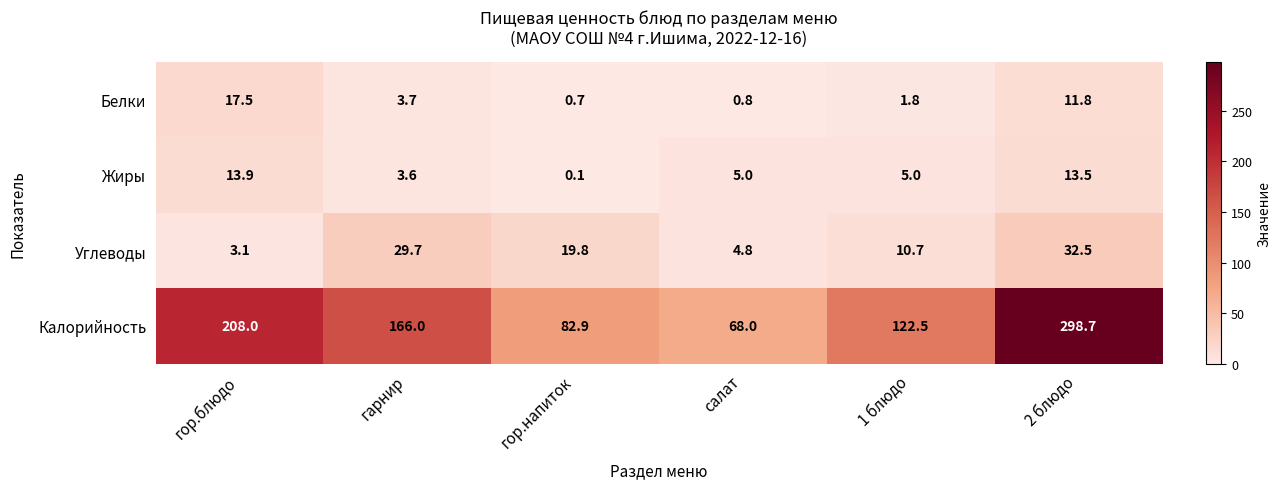

What is the difference between the highest and lowest values at 2 блюдо?

286.9